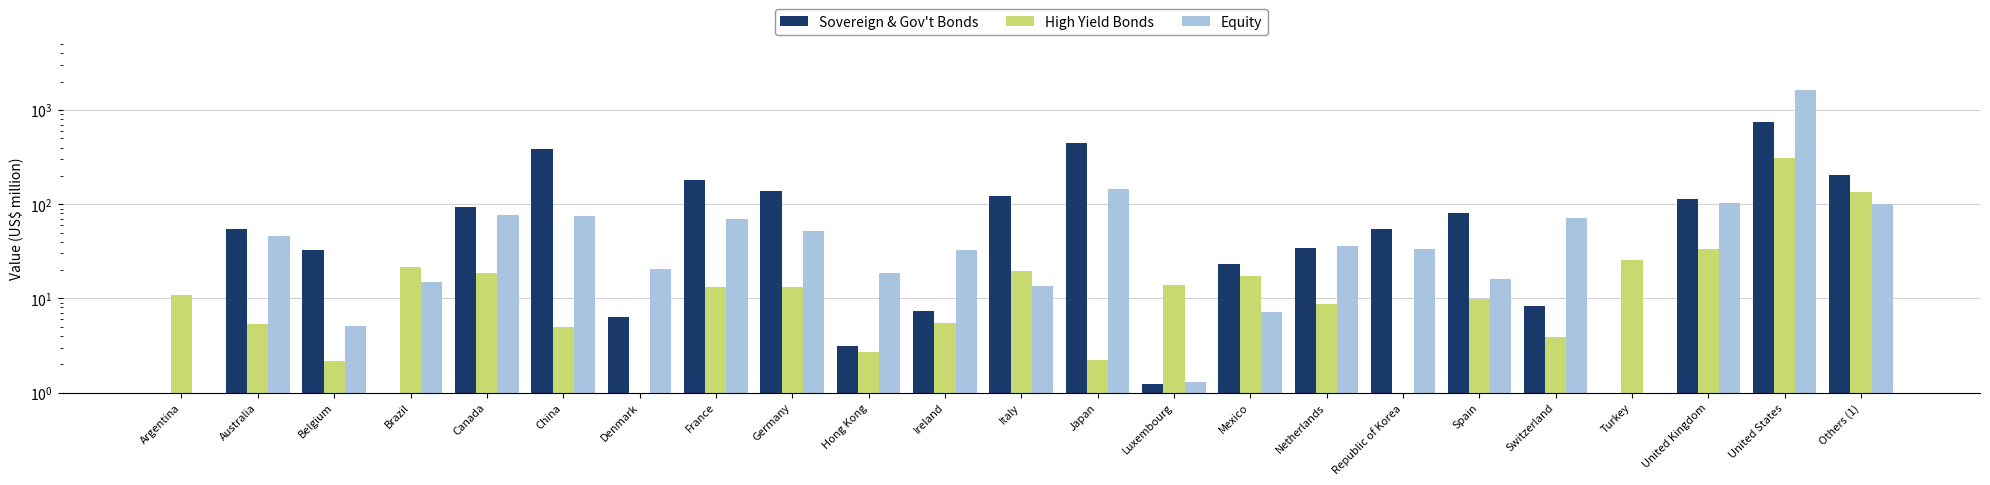

Is the value of High Yield Bonds at Belgium greater than the value of Sovereign & Gov't Bonds at Canada?

No